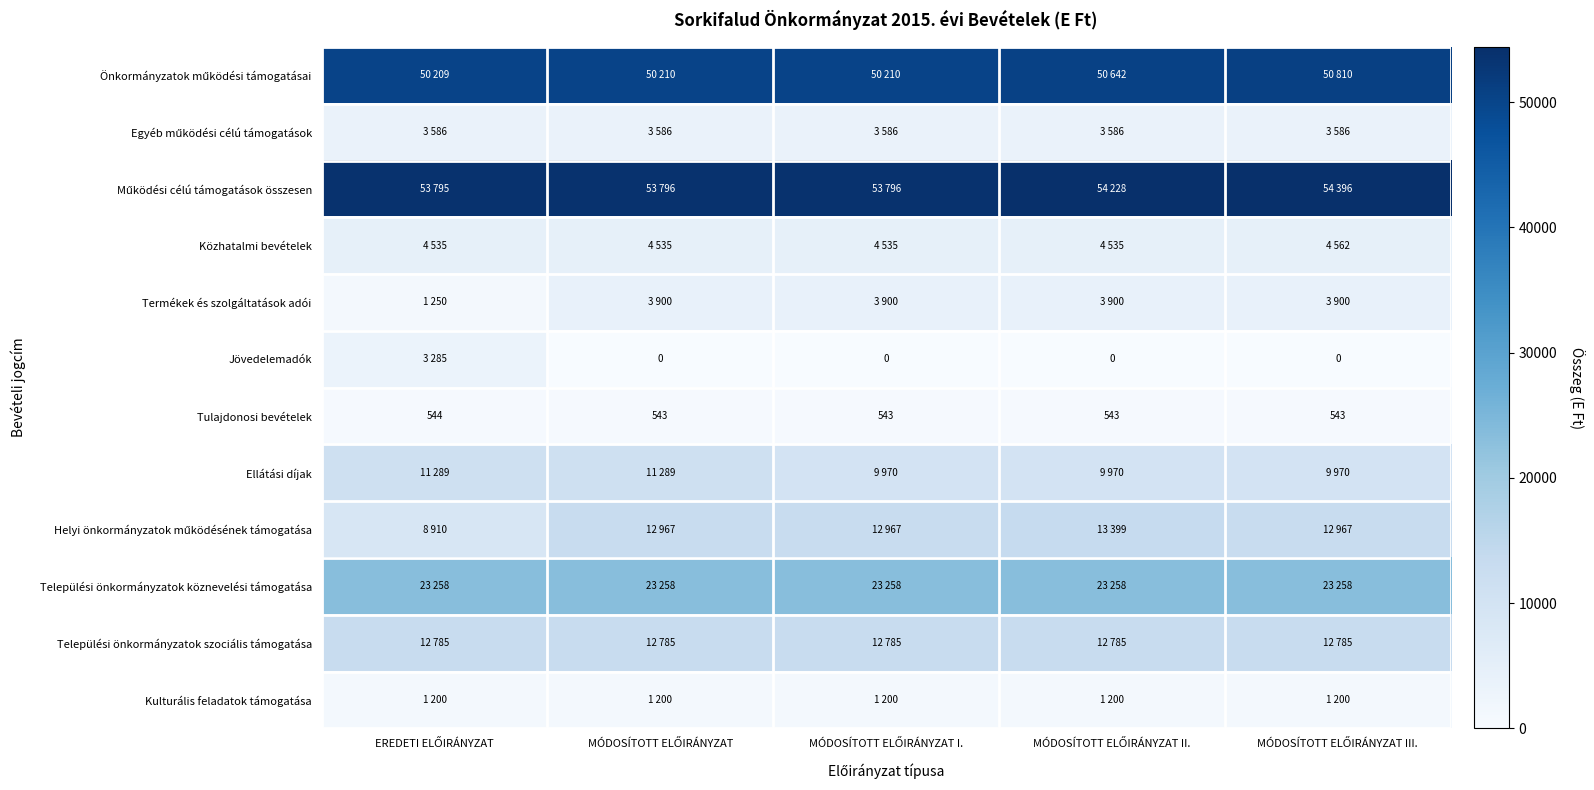

Which has a higher value, MÓDOSÍTOTT ELŐIRÁNYZAT or MÓDOSÍTOTT ELŐIRÁNYZAT I.?

MÓDOSÍTOTT ELŐIRÁNYZAT